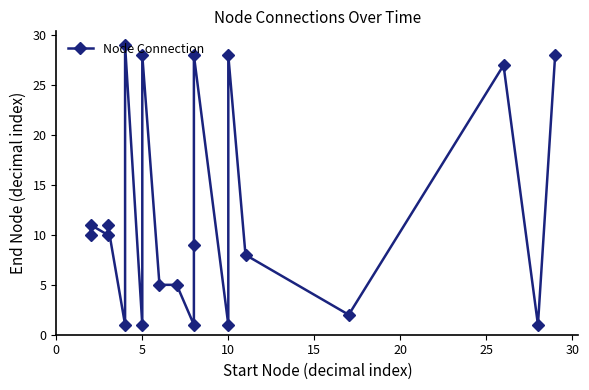

The value at 15 is 11. True or false?

False